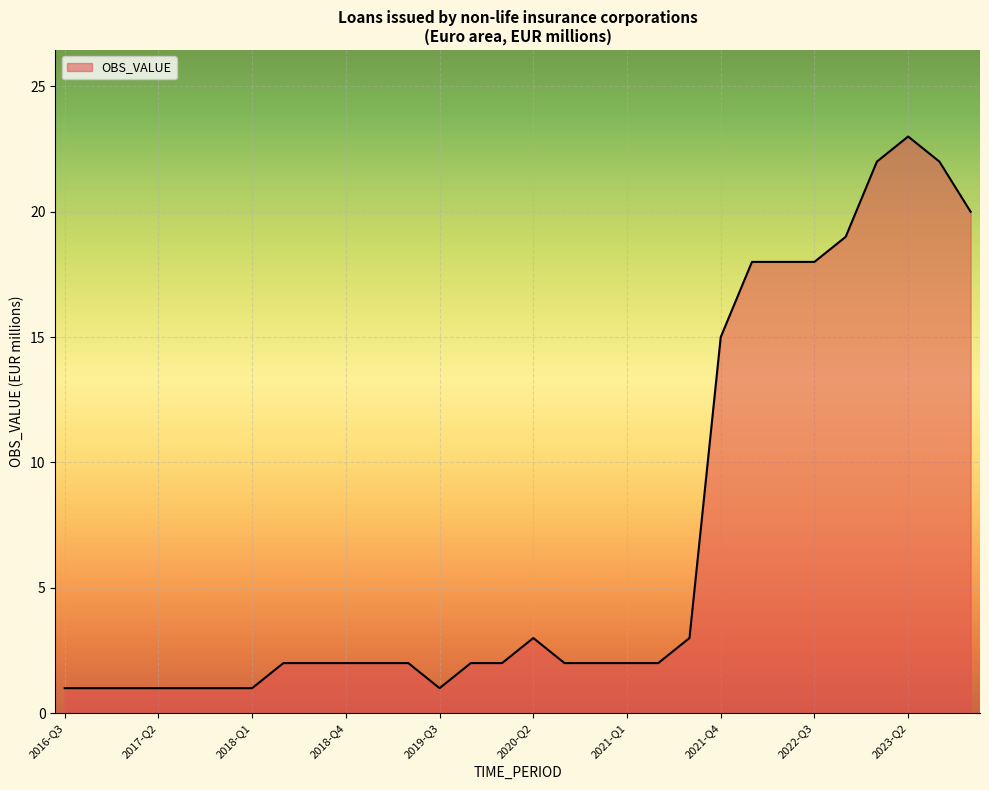

What is the maximum value shown in the chart?

23